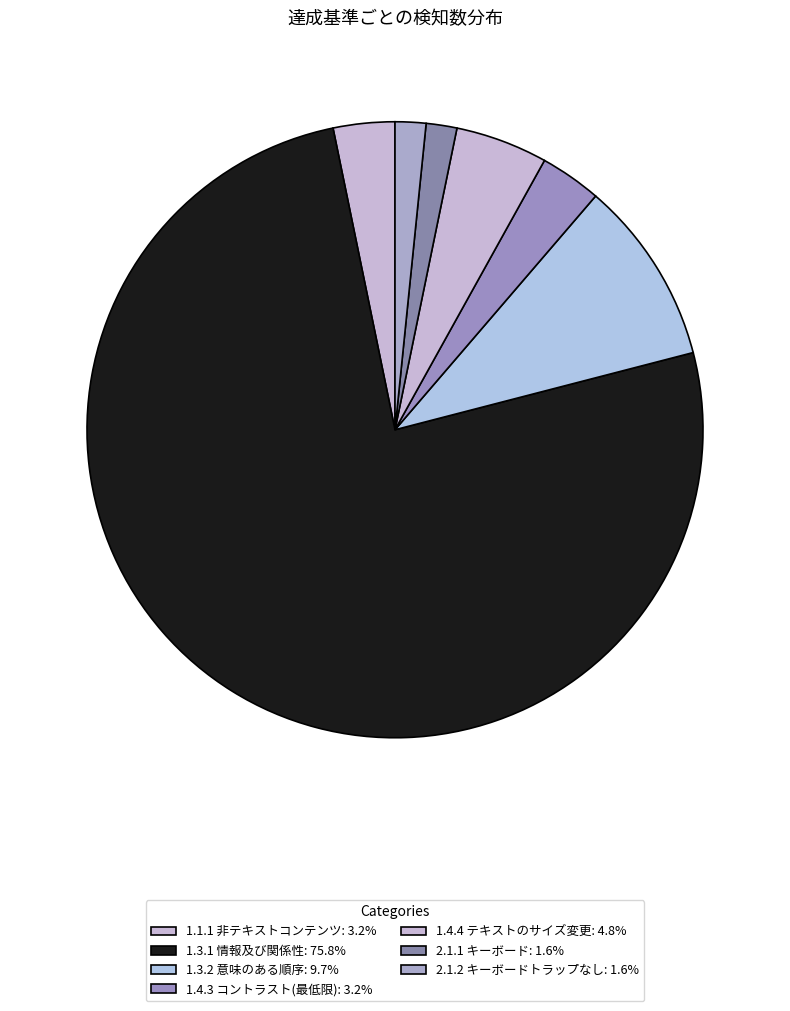

To the nearest percent, what is the average slice percentage?

14%